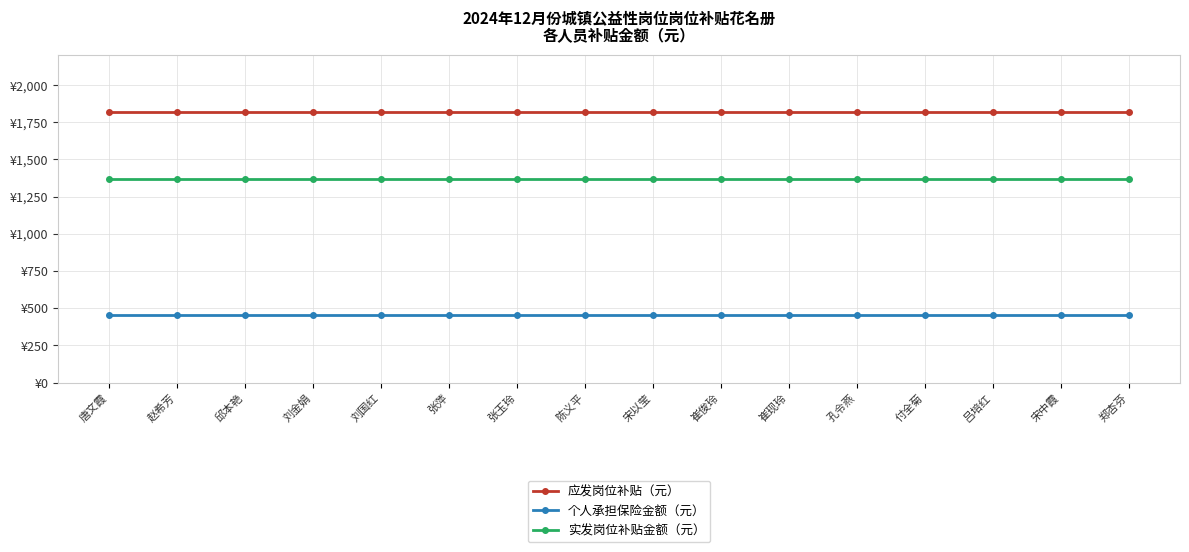

The 个人承担保险金额（元） series shows 454.9 at 崔俊玲. True or false?

True